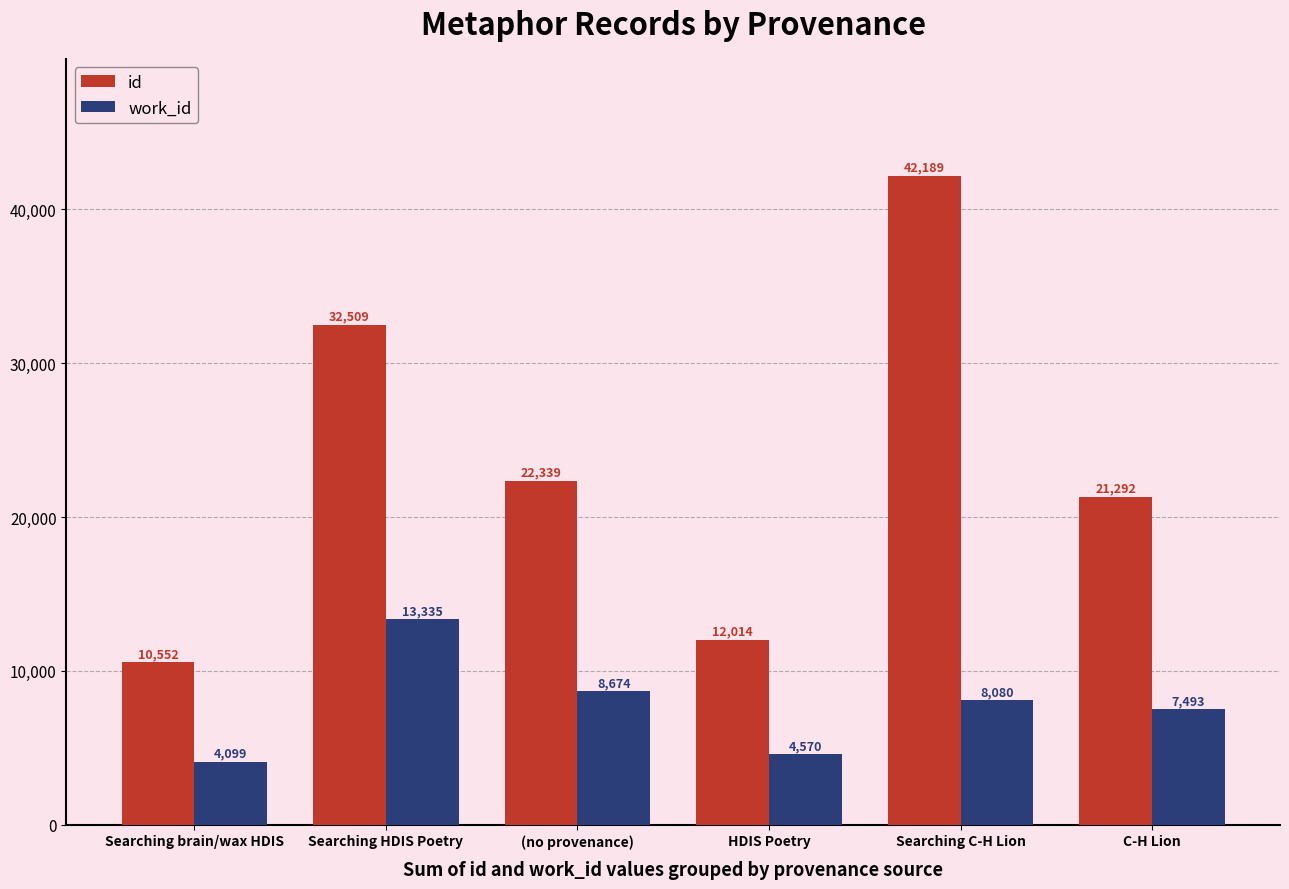

Which series has the largest total across all categories?

id